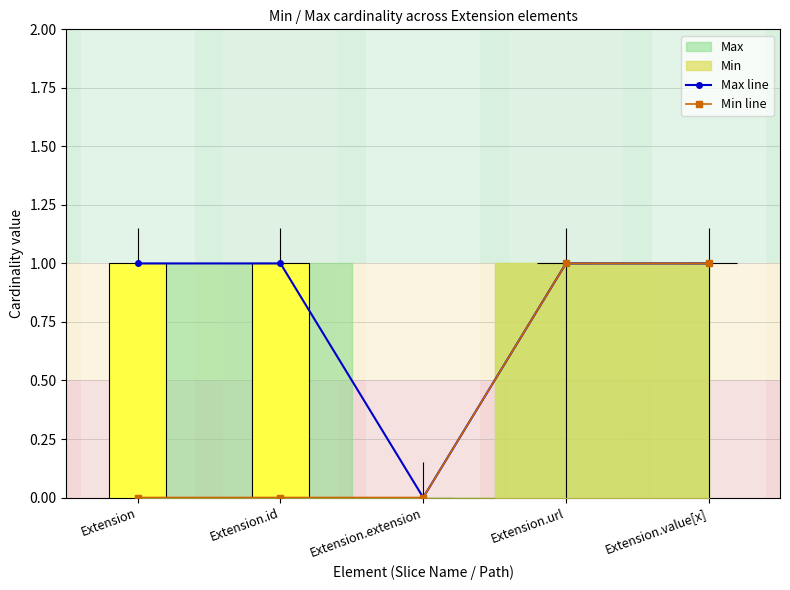

At which category does the chart reach its minimum across all series?

Extension.extension